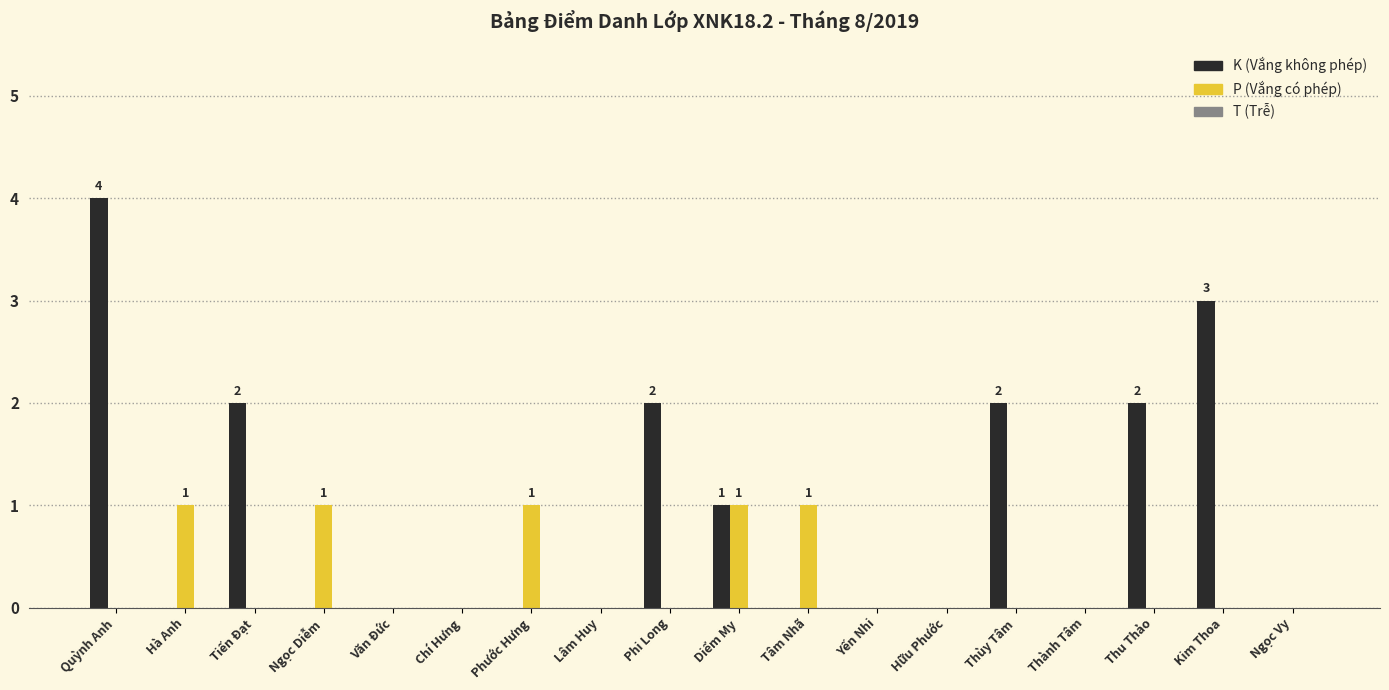

What is the maximum value shown in the chart?

4